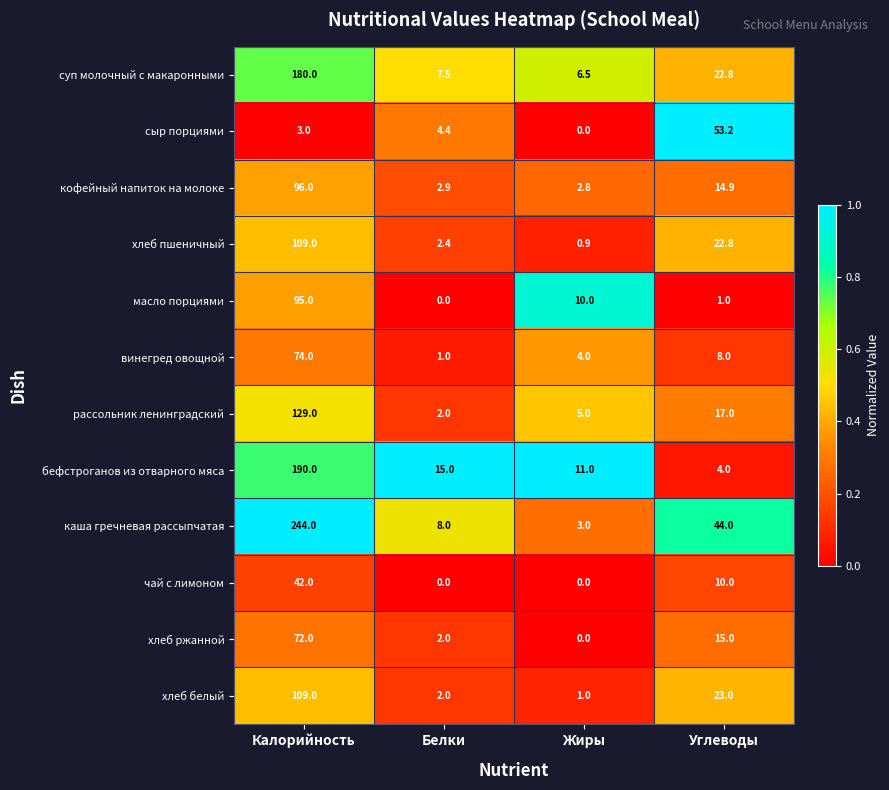

Between Белки and Углеводы, which series saw the biggest shift?

сыр порциями